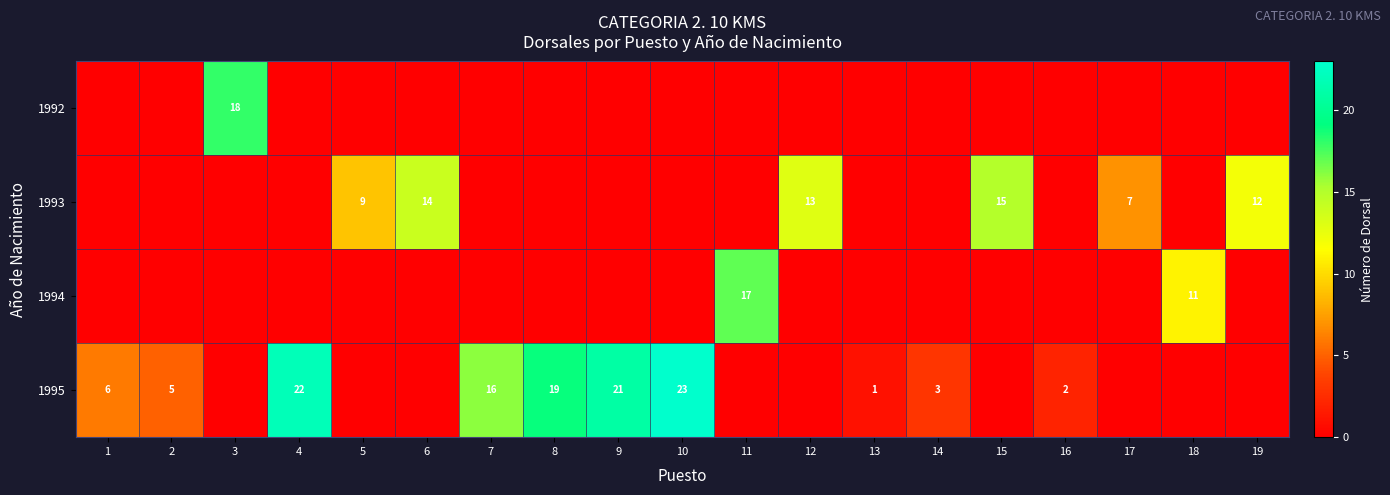

True or false: 1992 has a value of 11 at 3.

False